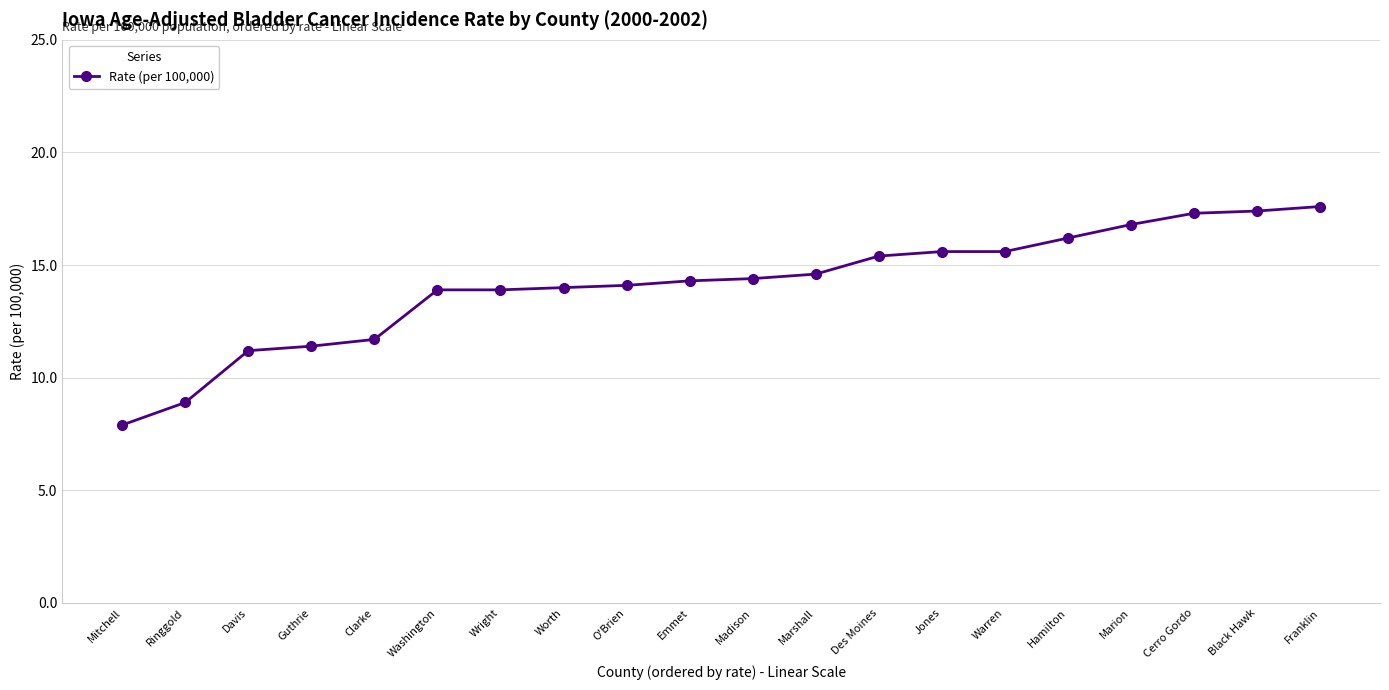

Between Mitchell and O'Brien, which is larger?

O'Brien